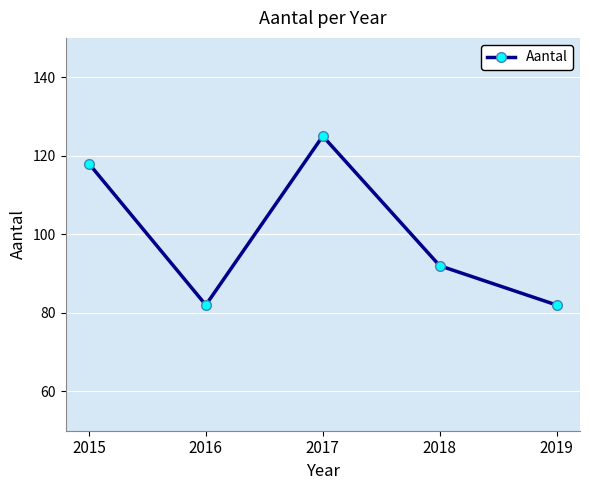

Reading left to right, list all the values displayed in this chart.

2015=118	2016=82	2017=125	2018=92	2019=82